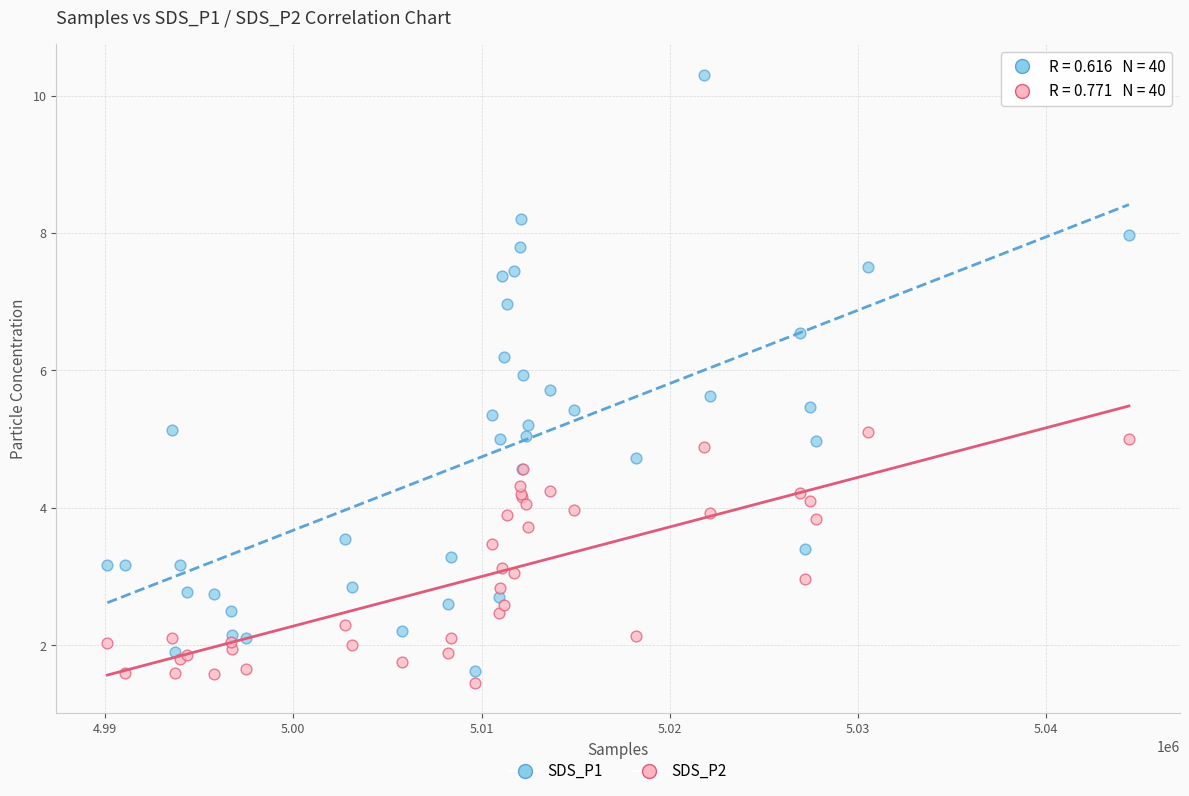

Which series reaches the maximum Y coordinate?

SDS_P1